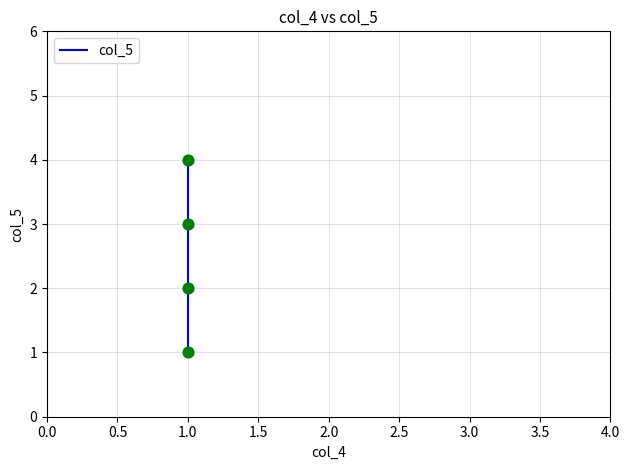

Which has a higher value, 1.0 or 1.0?

1.0